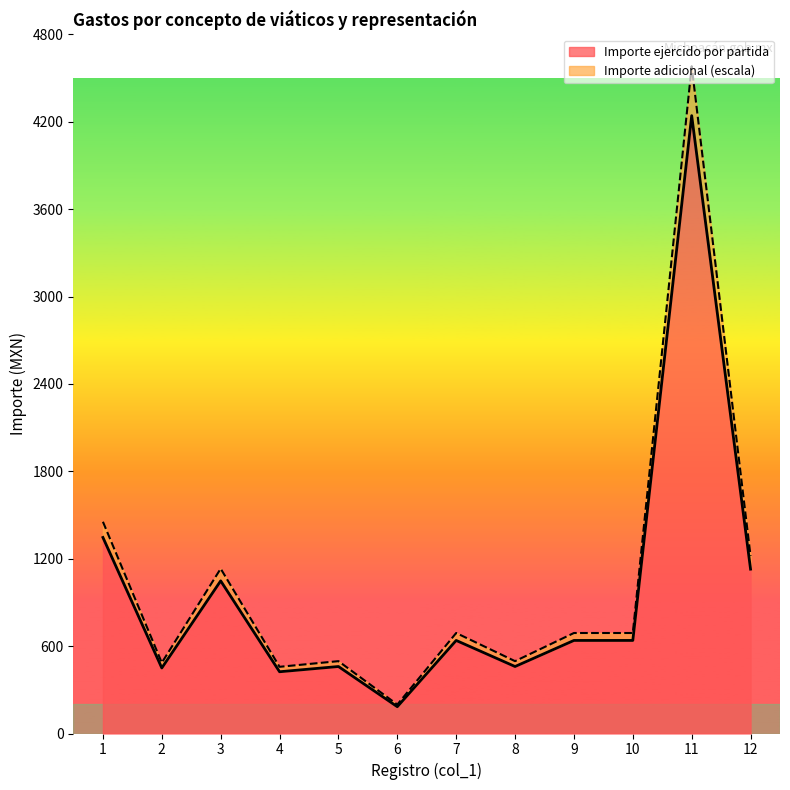

At which category is the sum across all series the highest?

11